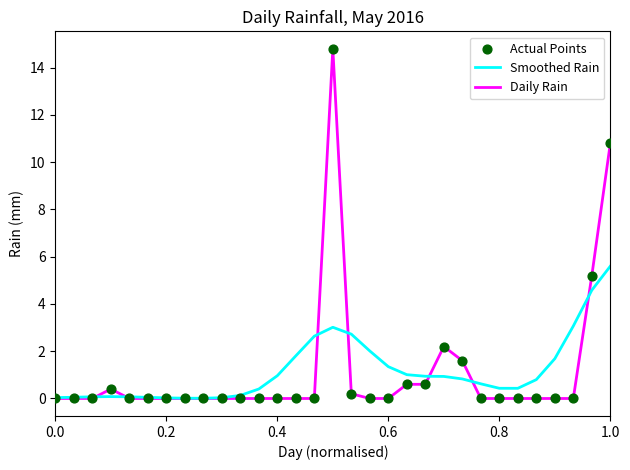

Which series has the widest spread of values?

Daily Rain